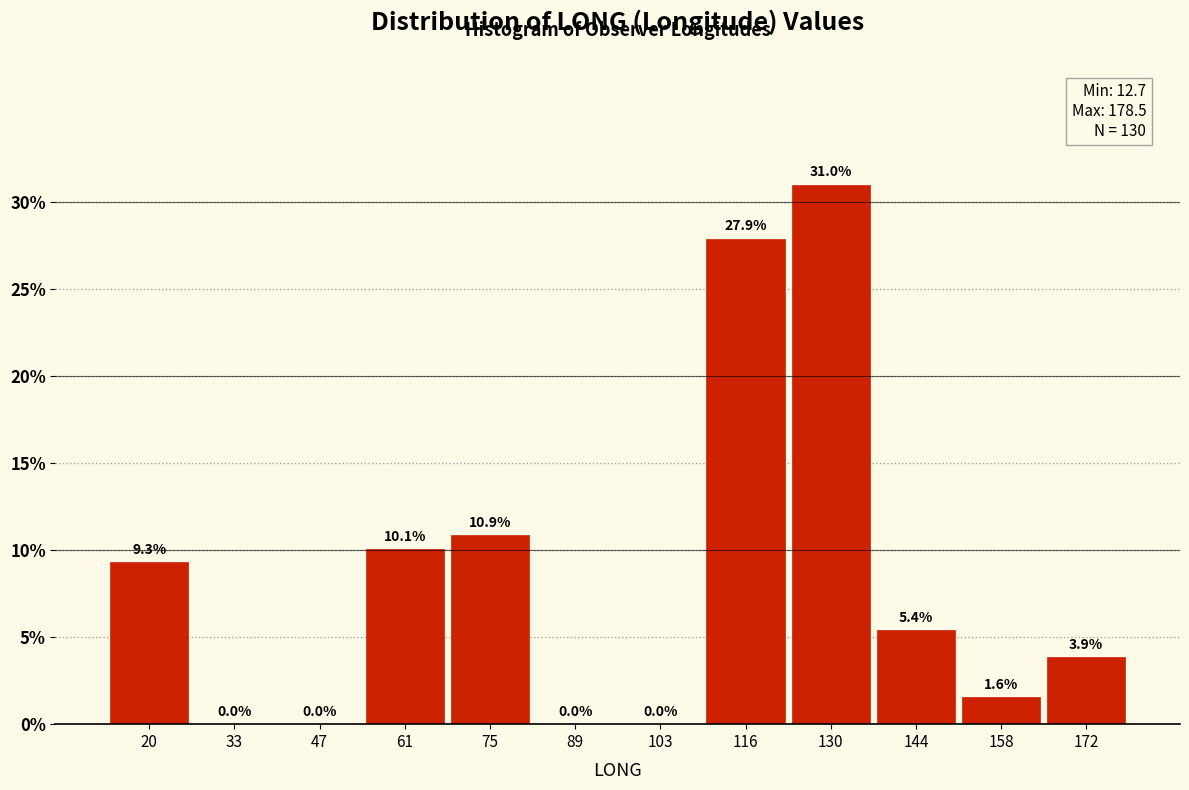

Which range on the x-axis has the tallest bar?

124 to 138